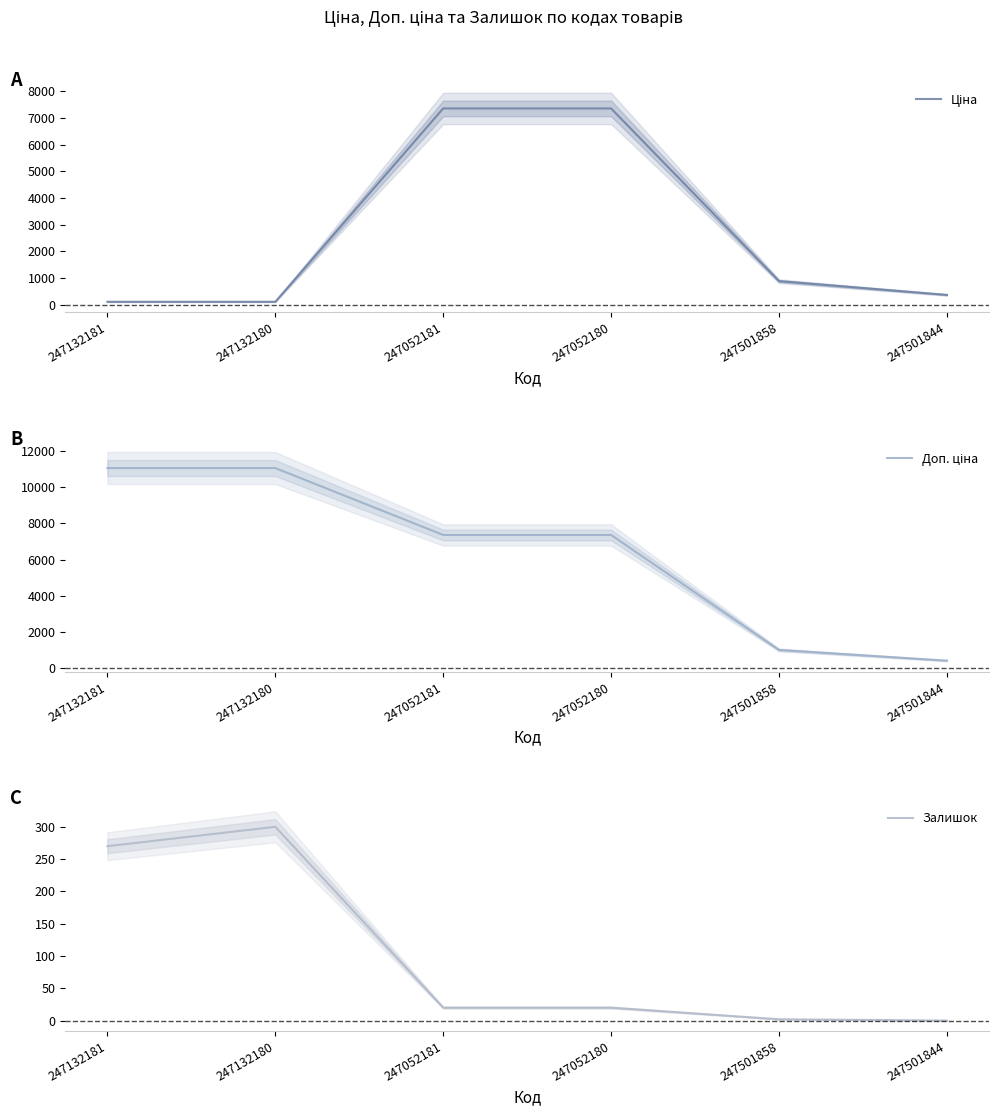

What are all the series names shown in the legend?

Ціна, Доп. ціна, Залишок